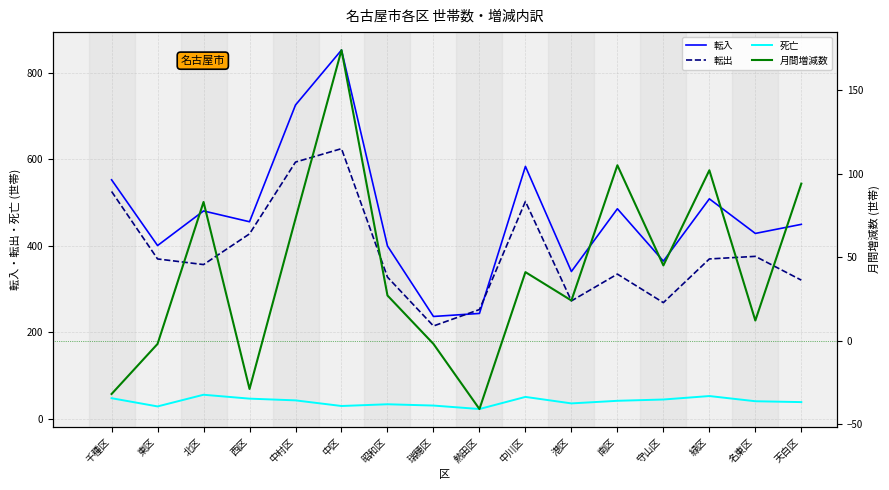

Rank the categories by 転出 value from lowest to highest.

瑞穂区, 熱田区, 守山区, 港区, 天白区, 昭和区, 南区, 北区, 東区, 緑区, 名東区, 西区, 中川区, 千種区, 中村区, 中区